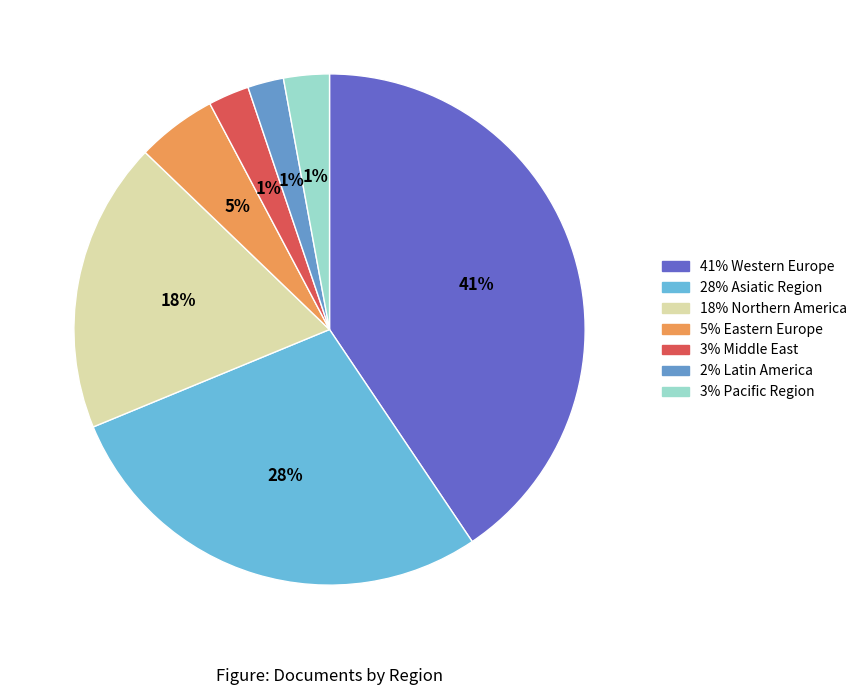

How many slices are in this pie chart?

7